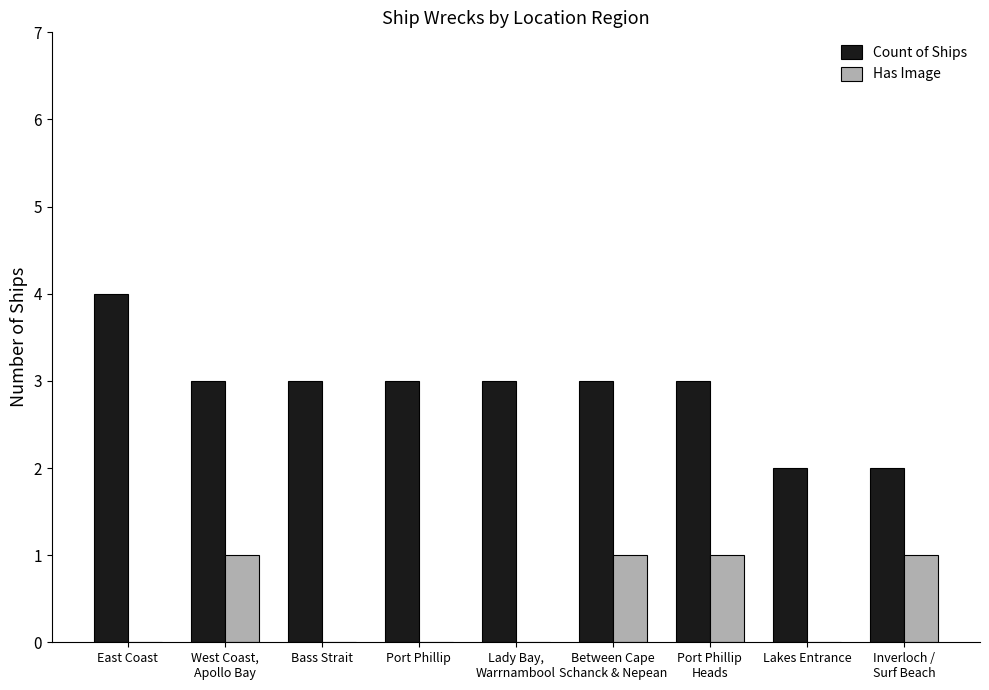

Is it true that Has Image equals 0 at East Coast?

True